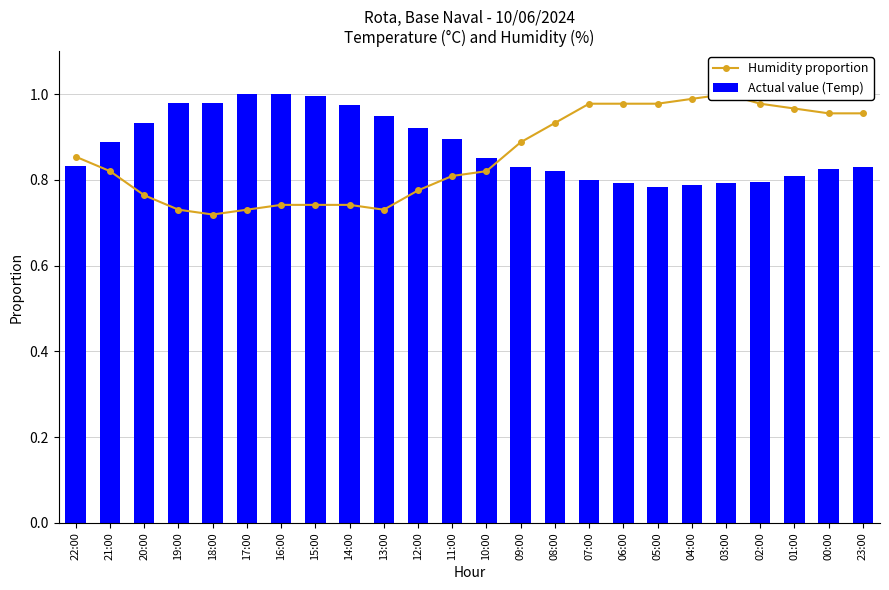

What is the minimum value for Humidity proportion?

0.7